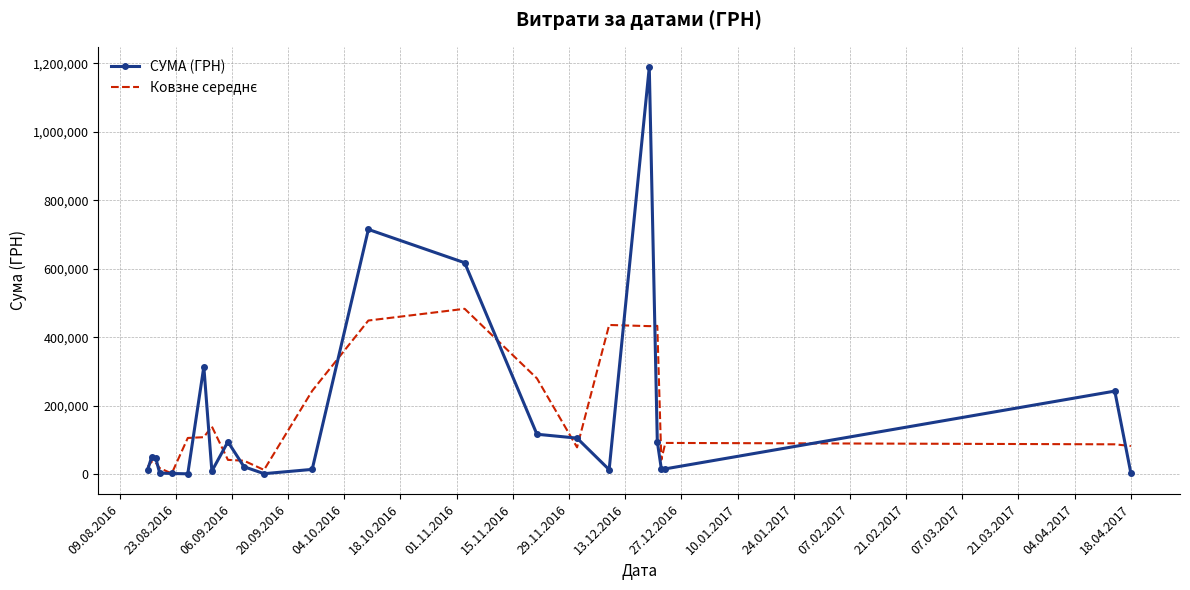

What is the greatest value displayed?

1189200.0